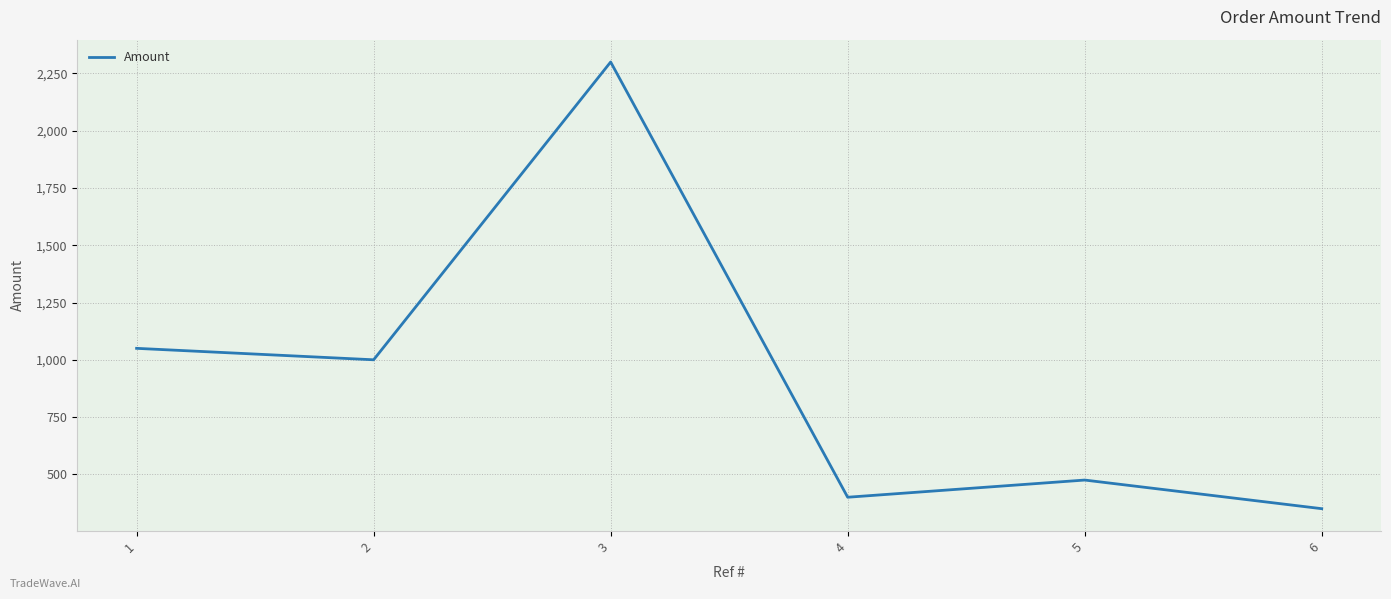

The value at 5 is 724. True or false?

False